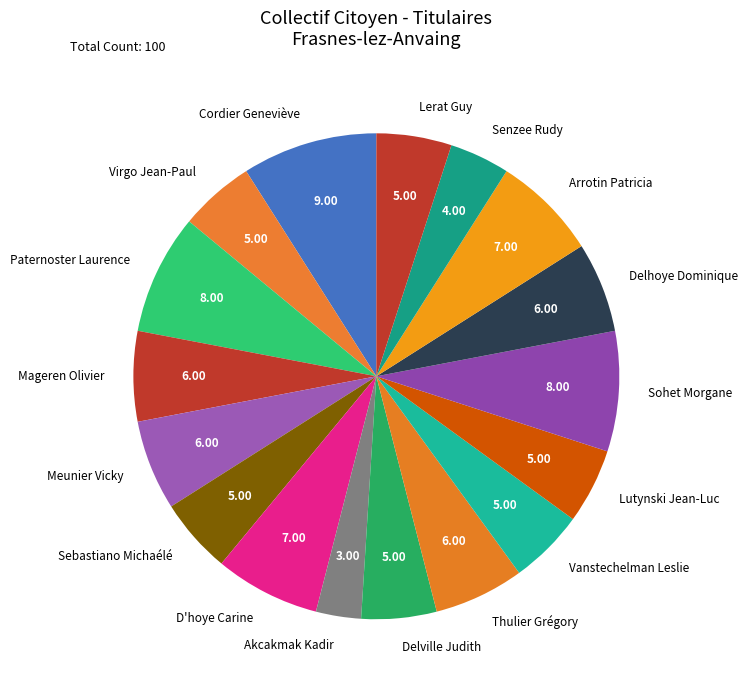

Is the sum of Paternoster Laurence and Vanstechelman Leslie greater than half?

No